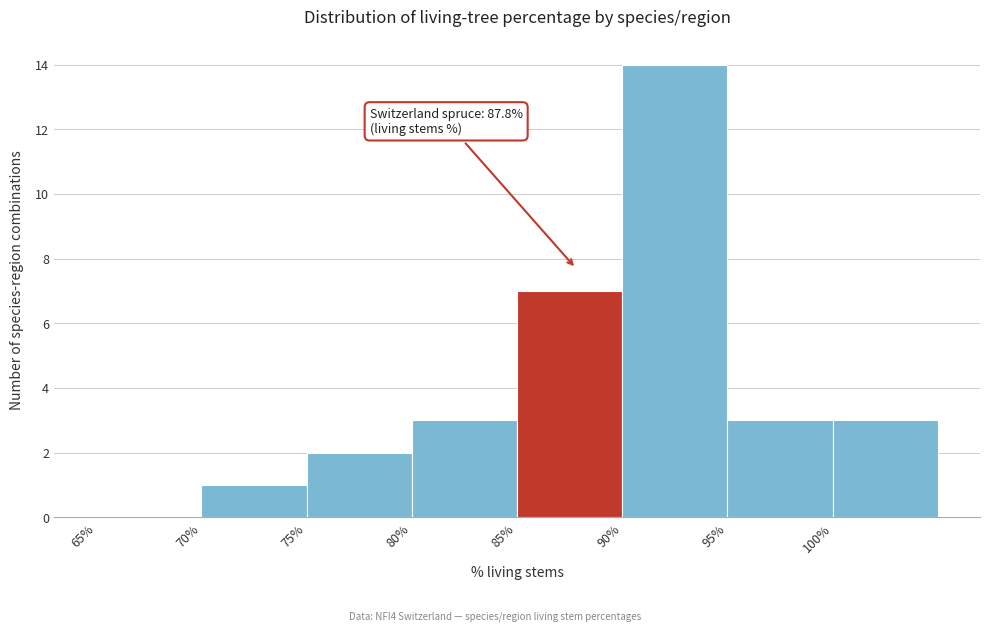

Which range on the x-axis has the tallest bar?

90 to 95